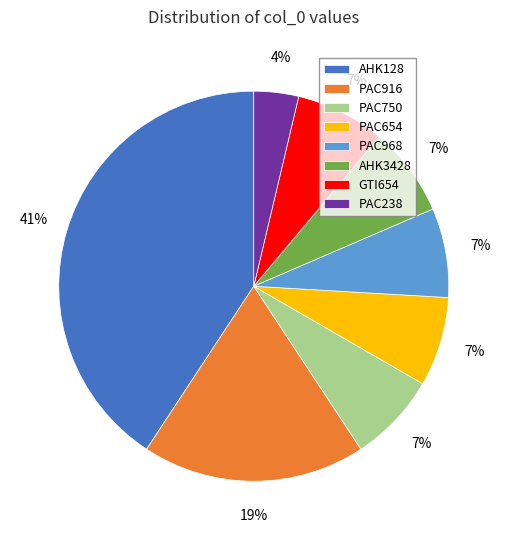

Which has a higher value, PAC916 or PAC750?

PAC916